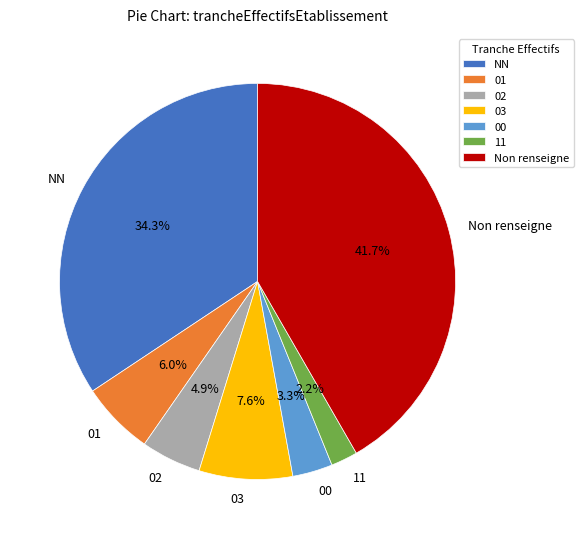

What percentage is NOT represented by 02?

95.1%